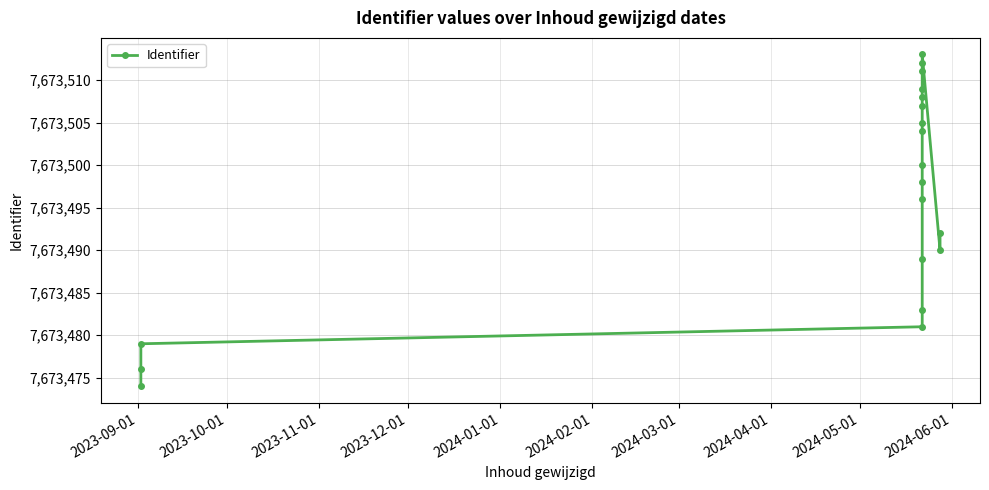

Between 2024-01-01 and 2023-11-01, which is larger?

2024-01-01